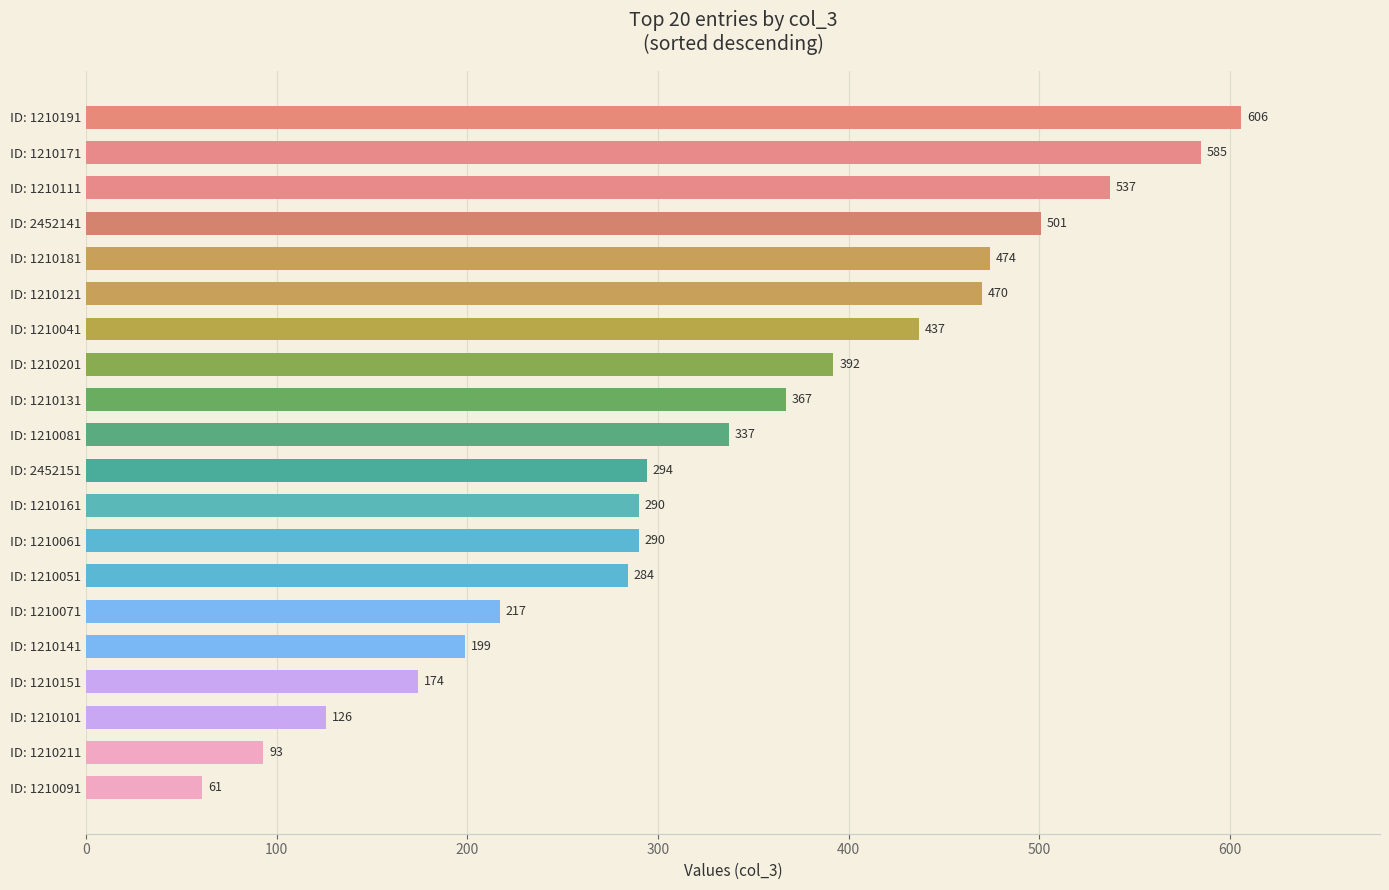

What is the approximate value at ID: 1210151, to the nearest 50?

150